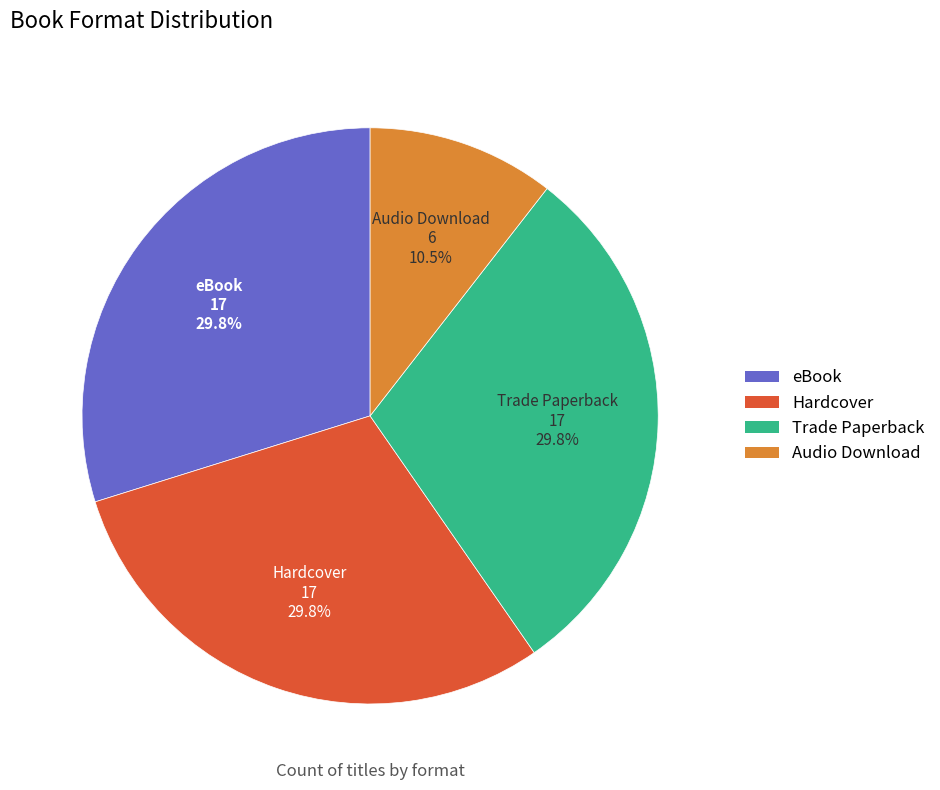

True or false: Trade Paperback accounts for 30% of the total.

True